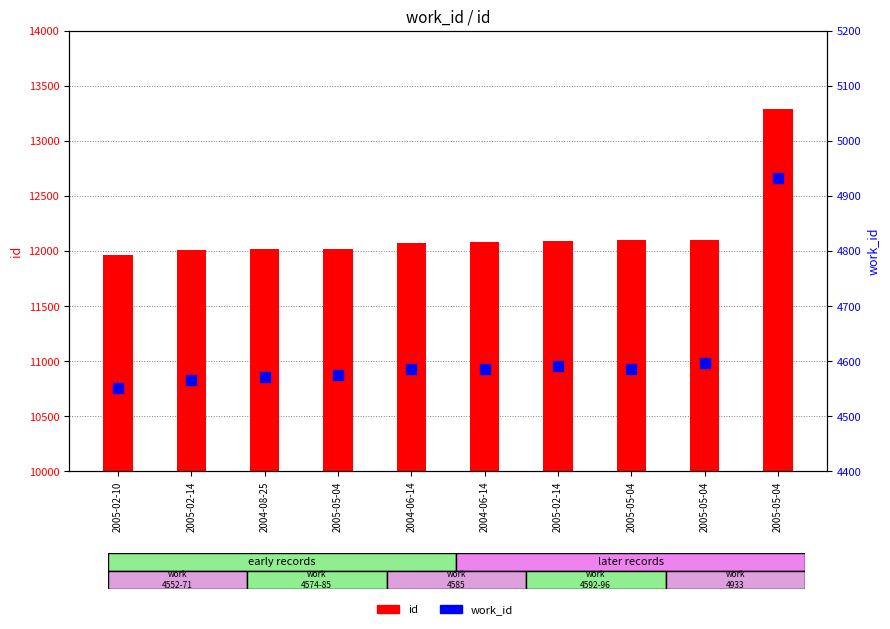

What are all the series names shown in the legend?

id, work_id